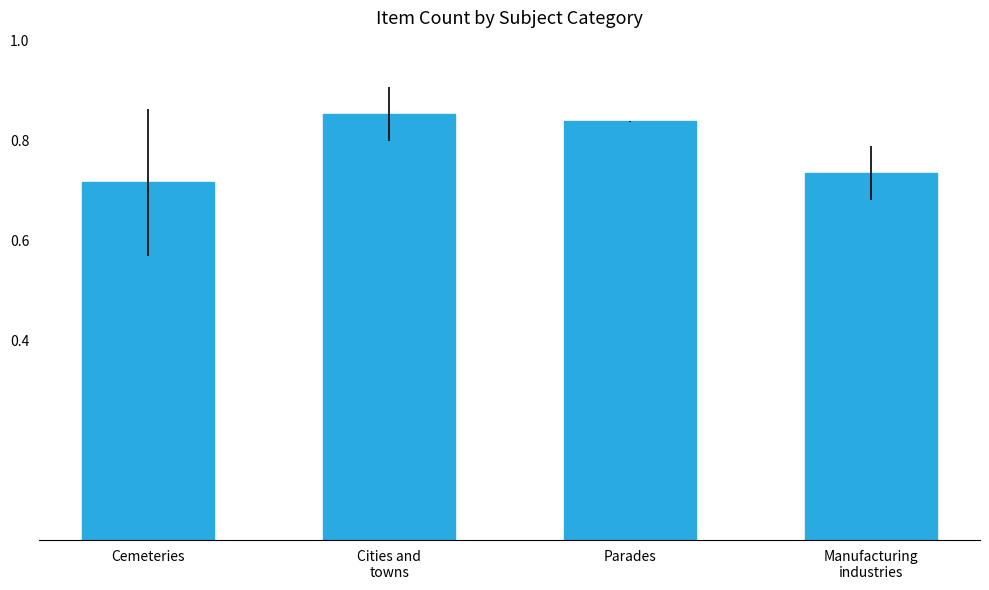

What is the difference between the maximum and minimum values?

0.1